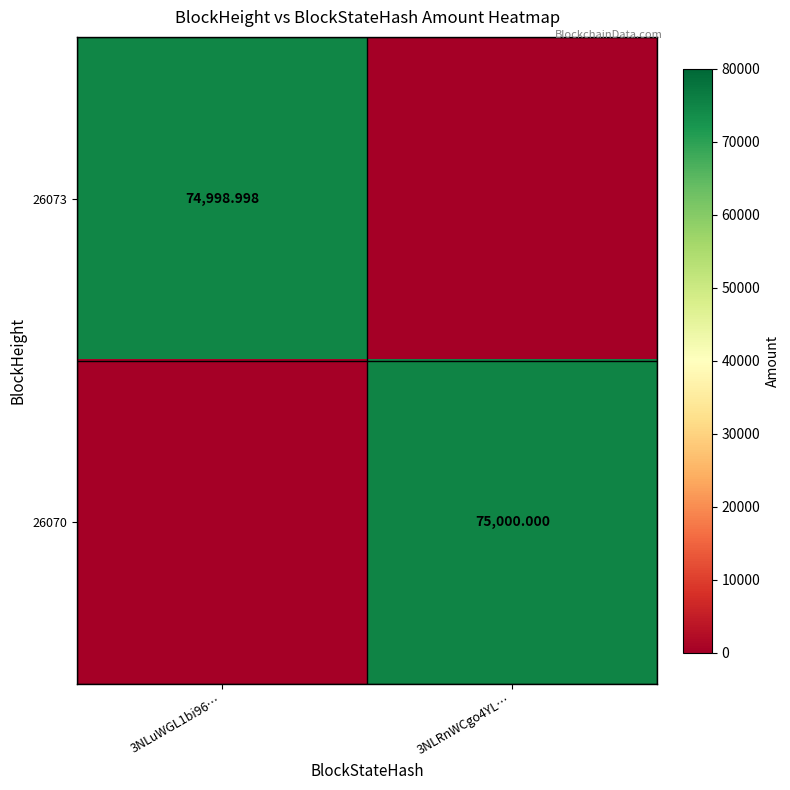

Is the value of 26070 at 3NLRnWCgo4YL… greater than the value of 26073 at 3NLuWGL1bi96…?

Yes